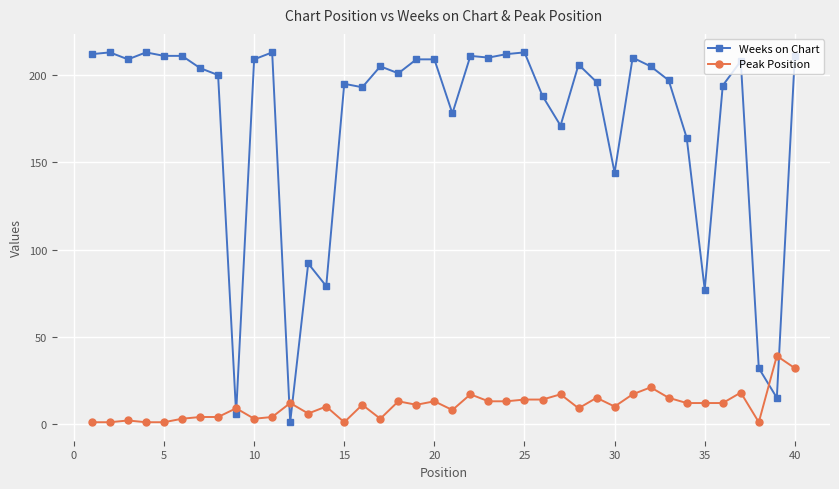

Which series has the largest total across all categories?

Weeks on Chart